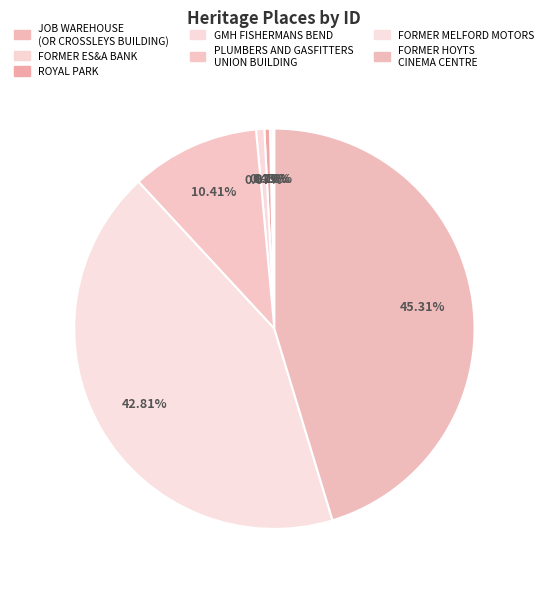

Is there a majority slice in this chart?

No